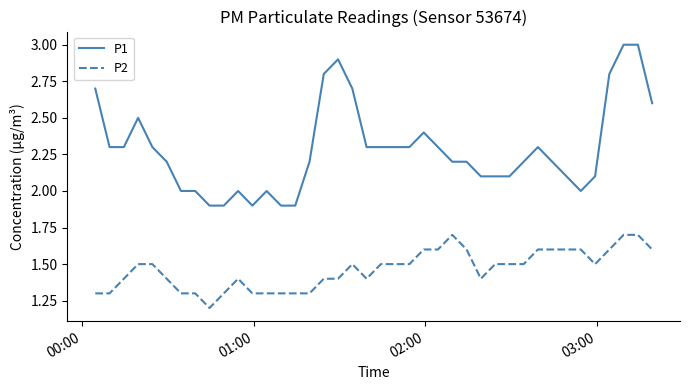

What is the average value of the P1 series?

2.3